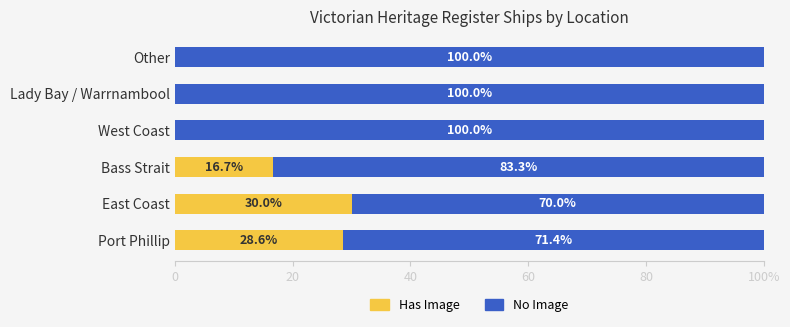

What are all the series names shown in the legend?

Has Image, No Image